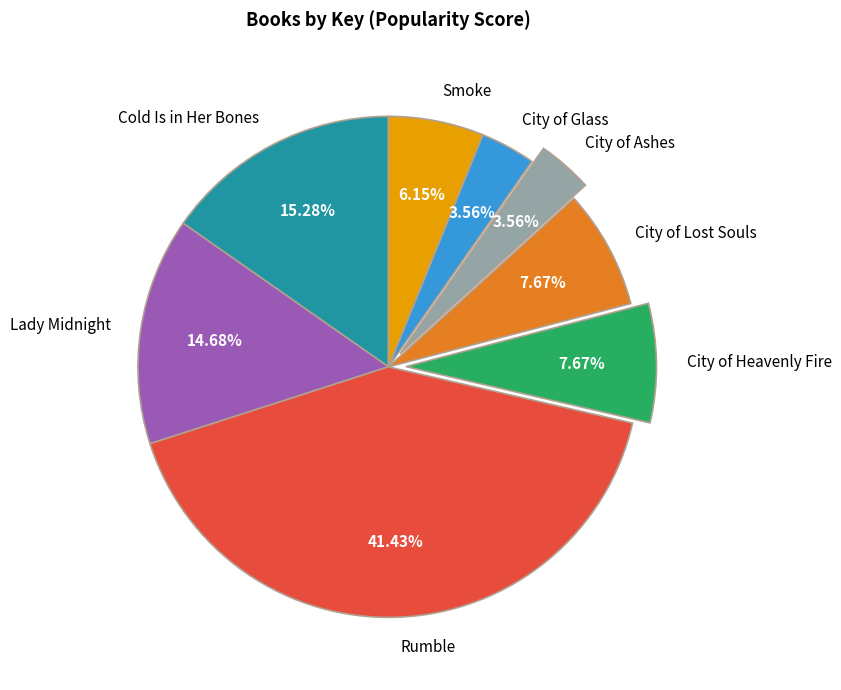

What percentage is the City of Glass slice, to the nearest percent?

4%